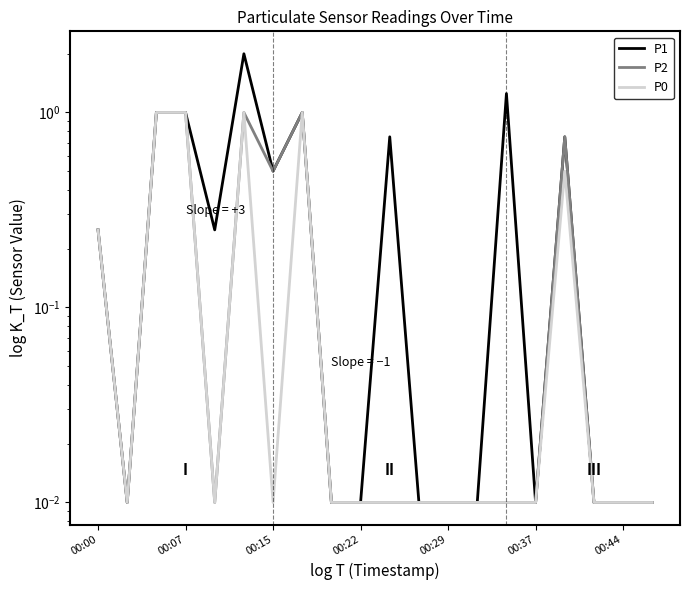

How many interior local peaks does the P0 series have?

3